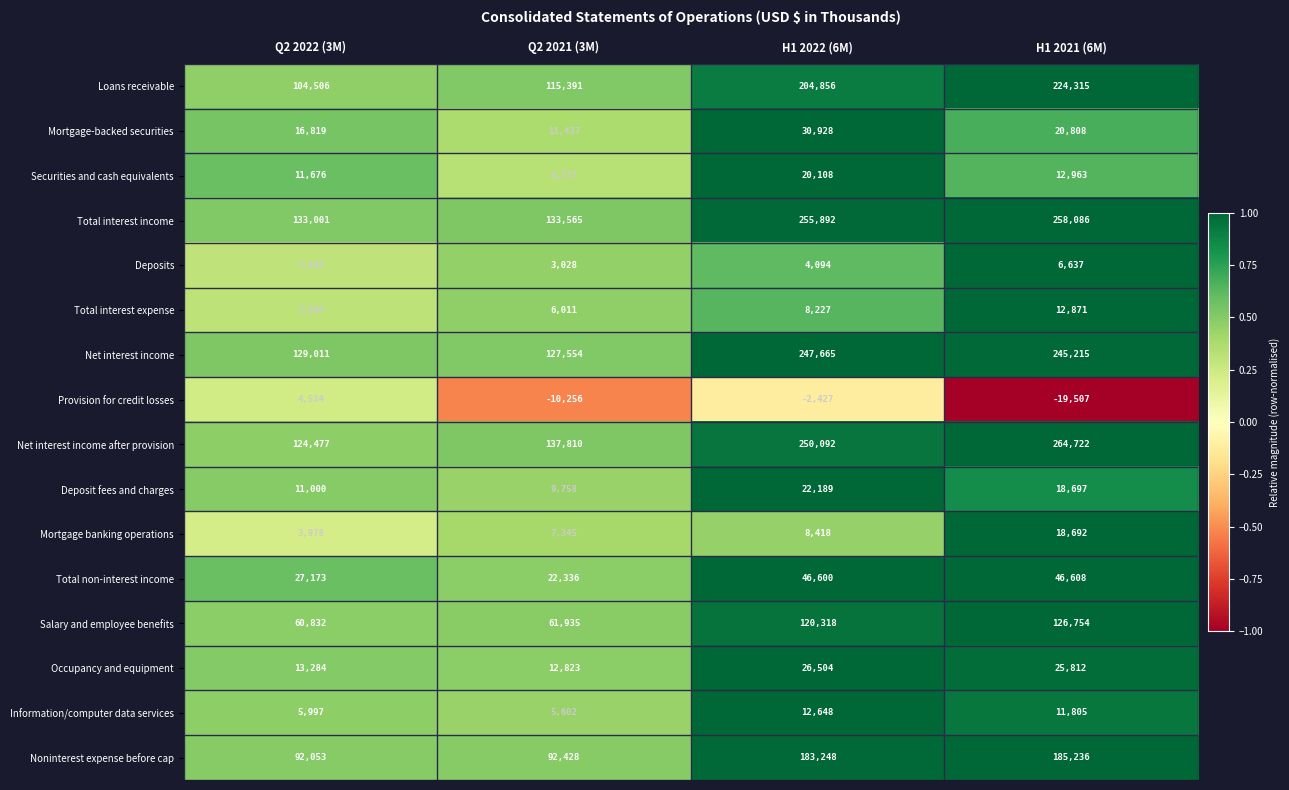

What is the minimum value for Mortgage banking operations?

3978